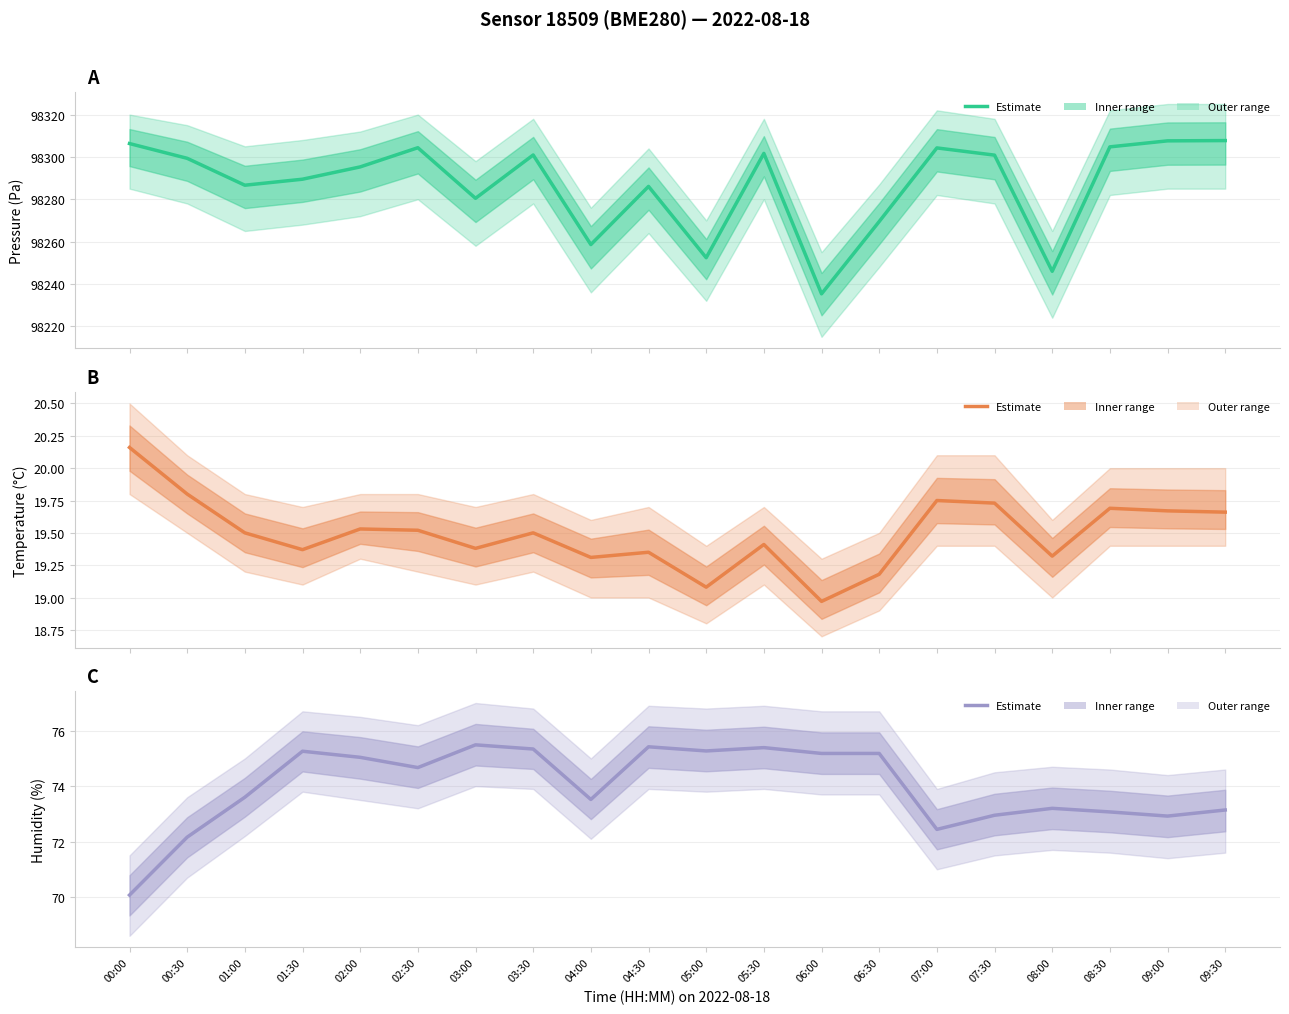

Read the temperature value at 00:30.

19.8